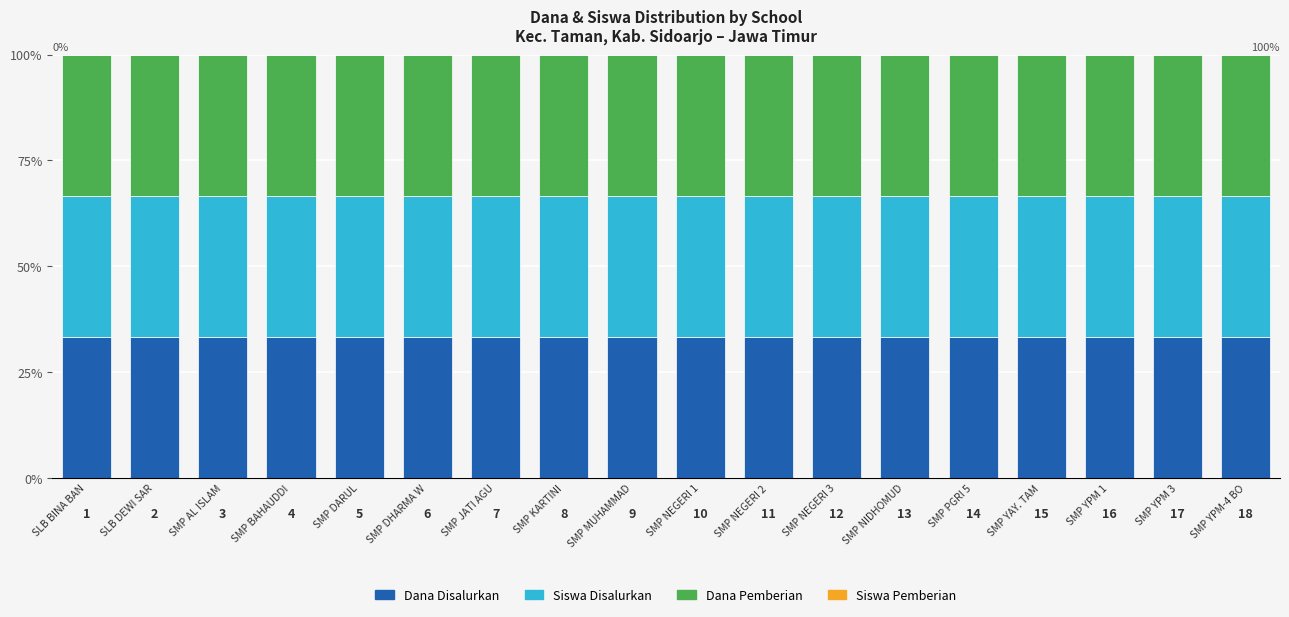

Which has a higher value, SMP JATI AGU or SMP NEGERI 3?

SMP JATI AGU